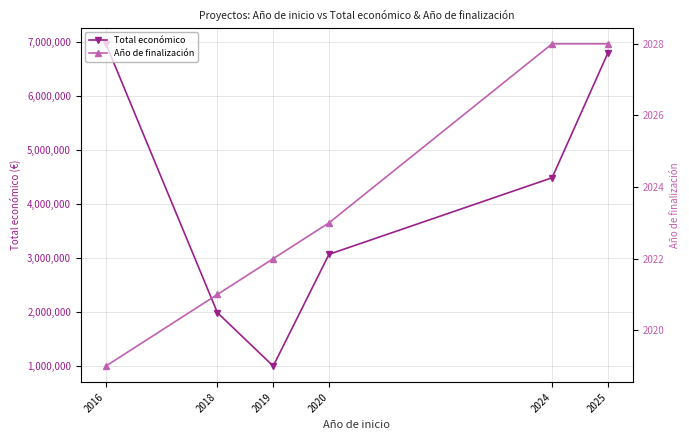

True or false: Año de finalización and Total económico intersect in this chart.

False